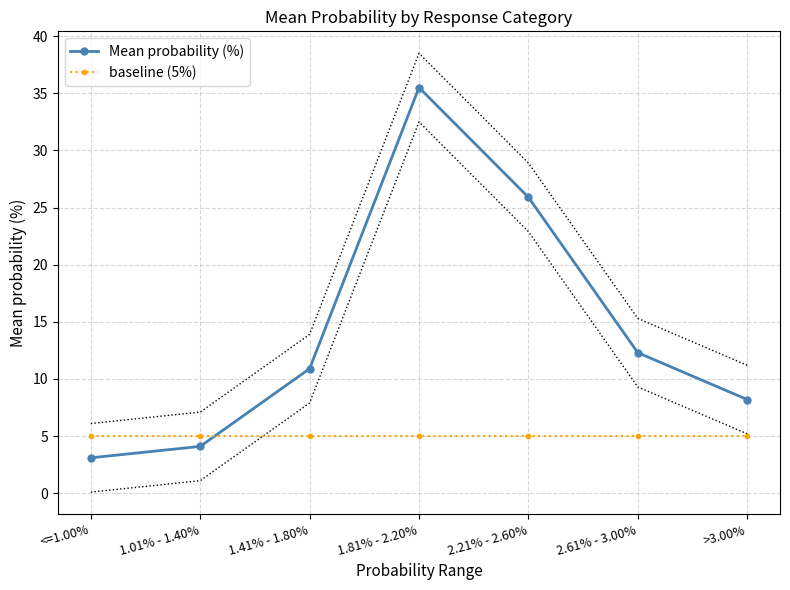

Does the chart have visible grid lines?

Yes